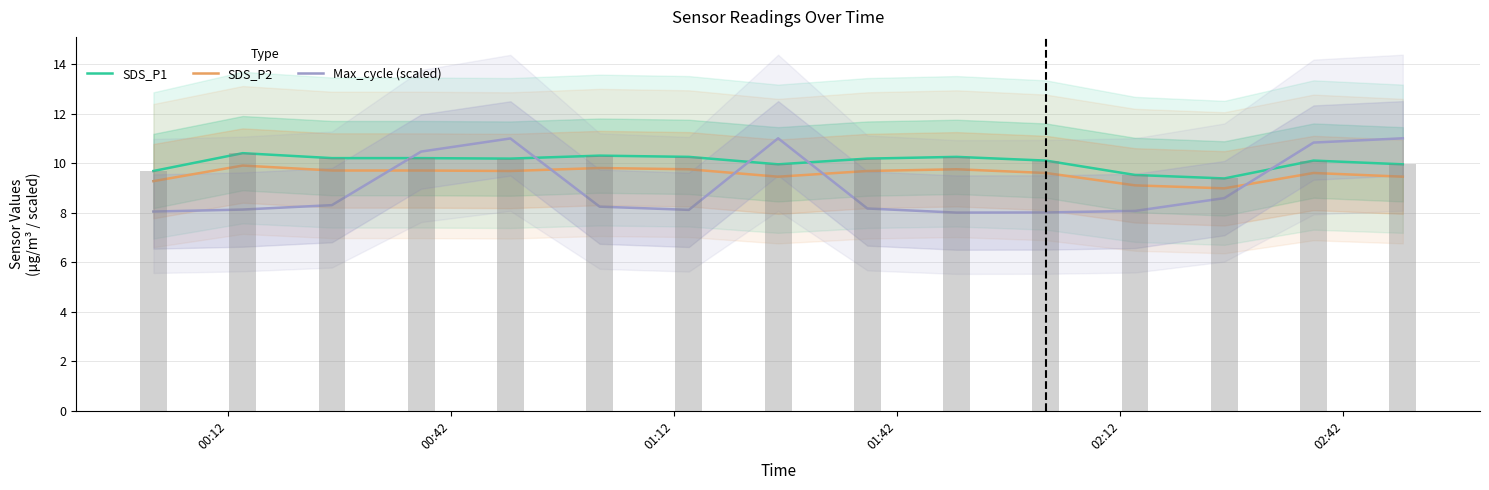

What are all the series names shown in the legend?

SDS_P1, SDS_P2, Max_cycle (scaled)